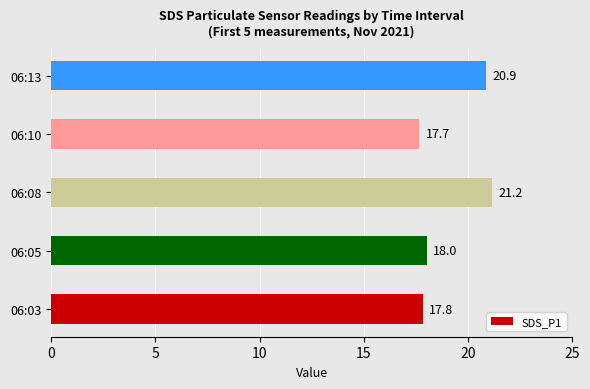

What is the smallest value displayed?

17.7